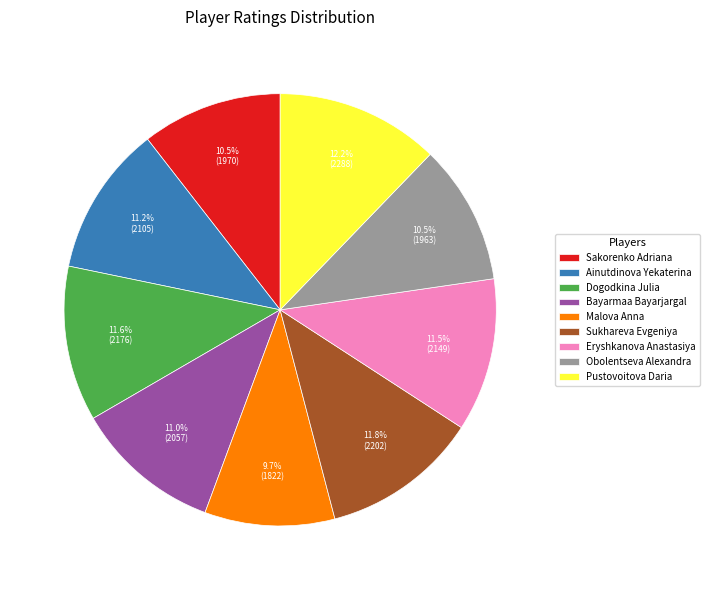

How many segments does this pie chart have?

9